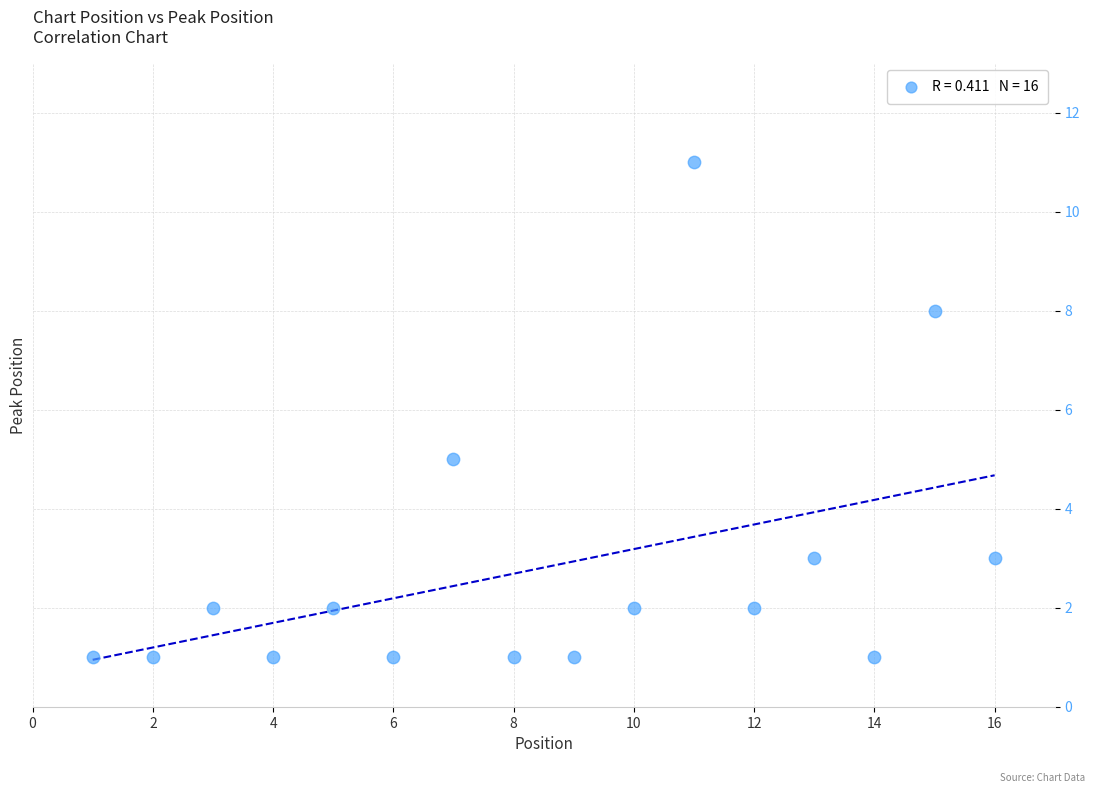

What Y value in the scatter plot is closest to 6?

5